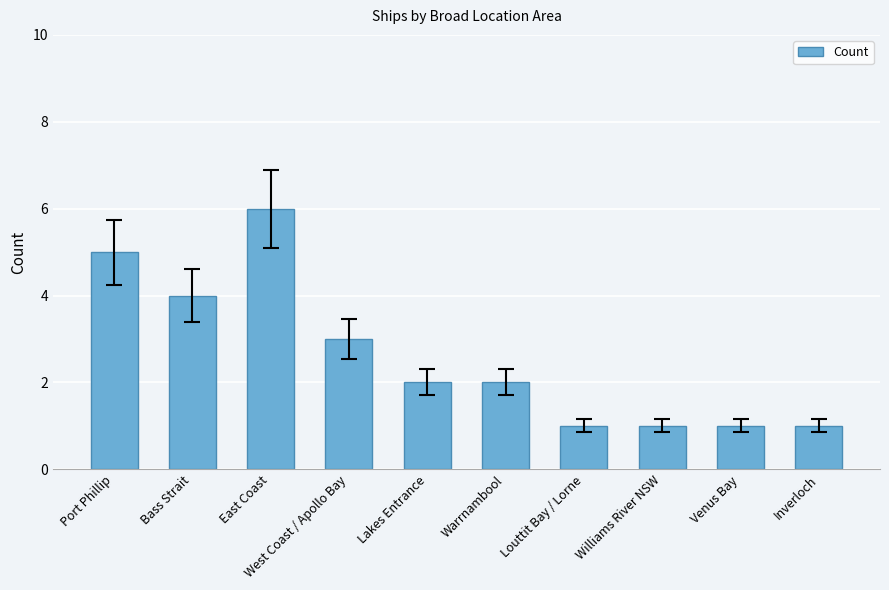

Are the bars grouped side by side (vs. stacked)?

No